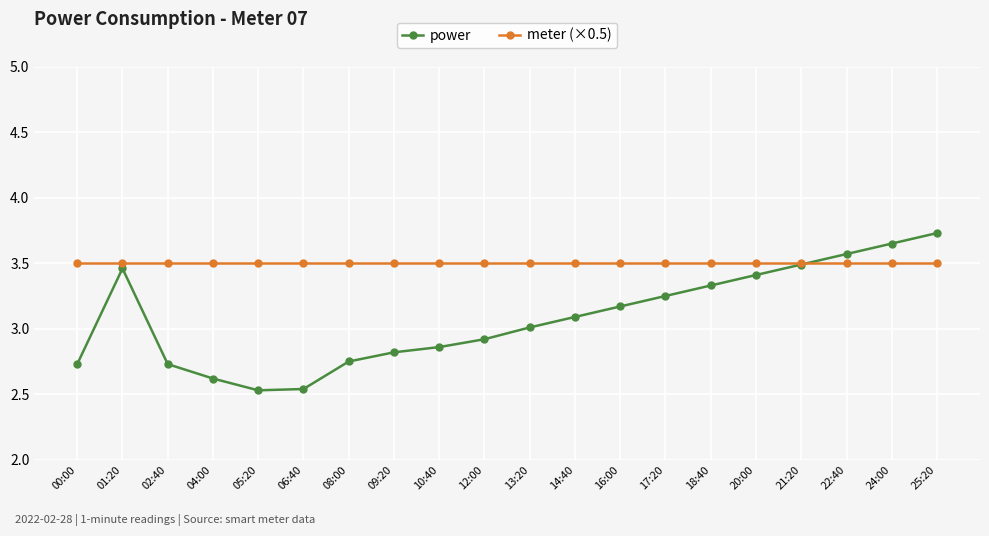

Rank the series by their maximum value, from highest to lowest.

power, meter (×0.5)